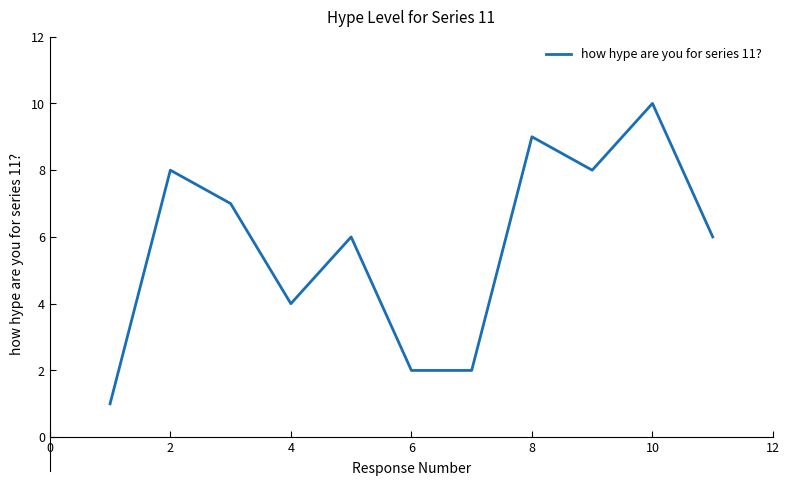

How many lines are shown in the chart?

1